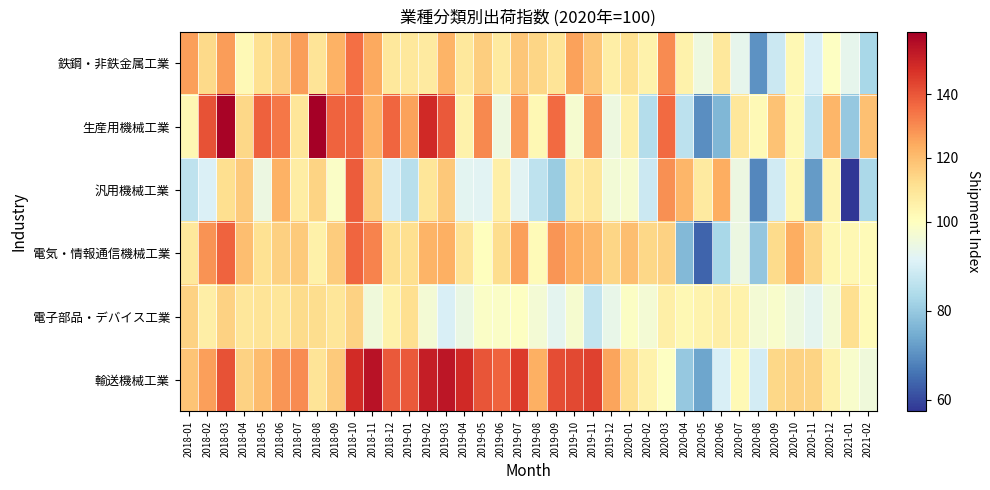

Reading left to right, list all the values displayed in this chart.

鉄鋼・非鉄金属工業: 2018-01=126.4	2018-02=113.5	2018-03=126.7	2018-04=102.1	2018-05=111.2	2018-06=116.2	2018-07=127.0	2018-08=110.1	2018-09=122.5	2018-10=135.1	2018-11=124.3	2018-12=108.5	2019-01=108.5	2019-02=107.8	2019-03=121.9	2019-04=108.5	2019-05=116.0	2019-06=107.6	2019-07=118.0	2019-08=114.1	2019-09=110.1	2019-10=125.9	2019-11=117.8	2019-12=106.5	2020-01=111.5	2020-02=105.0	2020-03=130.1	2020-04=104.8	2020-05=95.3	2020-06=108.8	2020-07=93.3	2020-08=70.4	2020-09=88.1	2020-10=102.5	2020-11=90.5	2020-12=99.6	2021-01=93.2	2021-02=83.0
生産用機械工業: 2018-01=103.0	2018-02=140.7	2018-03=158.6	2018-04=113.9	2018-05=137.8	2018-06=133.6	2018-07=109.4	2018-08=159.6	2018-09=137.3	2018-10=137.1	2018-11=122.8	2018-12=137.1	2019-01=126.0	2019-02=149.2	2019-03=139.5	2019-04=104.8	2019-05=130.4	2019-06=95.3	2019-07=127.7	2019-08=102.5	2019-09=135.9	2019-10=97.6	2019-11=129.3	2019-12=95.1	2020-01=105.9	2020-02=84.4	2020-03=136.0	2020-04=86.0	2020-05=70.0	2020-06=76.5	2020-07=109.3	2020-08=102.2	2020-09=118.9	2020-10=102.7	2020-11=86.4	2020-12=121.8	2021-01=80.0	2021-02=119.2
汎用機械工業: 2018-01=86.2	2018-02=91.0	2018-03=112.1	2018-04=117.1	2018-05=94.8	2018-06=122.6	2018-07=106.8	2018-08=114.6	2018-09=98.8	2018-10=138.7	2018-11=115.6	2018-12=89.8	2019-01=85.1	2019-02=109.7	2019-03=117.5	2019-04=92.4	2019-05=92.1	2019-06=105.9	2019-07=92.1	2019-08=86.1	2019-09=80.6	2019-10=106.8	2019-11=108.9	2019-12=96.5	2020-01=97.7	2020-02=88.2	2020-03=129.3	2020-04=121.8	2020-05=107.9	2020-06=123.5	2020-07=94.9	2020-08=68.9	2020-09=89.2	2020-10=103.2	2020-11=72.0	2020-12=103.6	2021-01=57.4	2021-02=83.3
電気・情報通信機械工業: 2018-01=108.7	2018-02=128.6	2018-03=137.6	2018-04=119.7	2018-05=111.0	2018-06=115.4	2018-07=117.1	2018-08=105.4	2018-09=116.7	2018-10=136.9	2018-11=131.4	2018-12=112.0	2019-01=111.8	2019-02=122.3	2019-03=123.0	2019-04=110.2	2019-05=100.4	2019-06=112.4	2019-07=126.2	2019-08=101.4	2019-09=128.1	2019-10=123.3	2019-11=121.1	2019-12=114.1	2020-01=119.8	2020-02=113.7	2020-03=115.3	2020-04=76.8	2020-05=63.9	2020-06=82.8	2020-07=94.8	2020-08=79.6	2020-09=112.7	2020-10=123.3	2020-11=114.2	2020-12=103.1	2021-01=102.8	2021-02=101.6
電子部品・デバイス工業: 2018-01=115.2	2018-02=106.5	2018-03=115.0	2018-04=109.1	2018-05=110.2	2018-06=109.7	2018-07=112.6	2018-08=112.5	2018-09=109.6	2018-10=114.9	2018-11=95.8	2018-12=104.7	2019-01=112.0	2019-02=97.0	2019-03=90.4	2019-04=94.5	2019-05=99.0	2019-06=98.8	2019-07=99.6	2019-08=97.0	2019-09=92.8	2019-10=97.5	2019-11=87.0	2019-12=93.8	2020-01=99.3	2020-02=96.8	2020-03=106.0	2020-04=102.6	2020-05=104.2	2020-06=106.5	2020-07=104.8	2020-08=96.7	2020-09=98.3	2020-10=95.3	2020-11=92.7	2020-12=96.7	2021-01=111.9	2021-02=101.7
輸送機械工業: 2018-01=118.4	2018-02=126.3	2018-03=140.7	2018-04=115.2	2018-05=120.1	2018-06=128.0	2018-07=130.1	2018-08=109.8	2018-09=117.1	2018-10=148.8	2018-11=154.8	2018-12=139.4	2019-01=139.5	2019-02=151.8	2019-03=153.8	2019-04=149.2	2019-05=140.4	2019-06=137.4	2019-07=145.2	2019-08=123.0	2019-09=141.9	2019-10=142.6	2019-11=144.2	2019-12=125.3	2020-01=112.0	2020-02=104.9	2020-03=99.6	2020-04=79.9	2020-05=73.5	2020-06=90.4	2020-07=101.9	2020-08=89.4	2020-09=113.6	2020-10=115.0	2020-11=114.7	2020-12=105.0	2021-01=98.3	2021-02=95.9